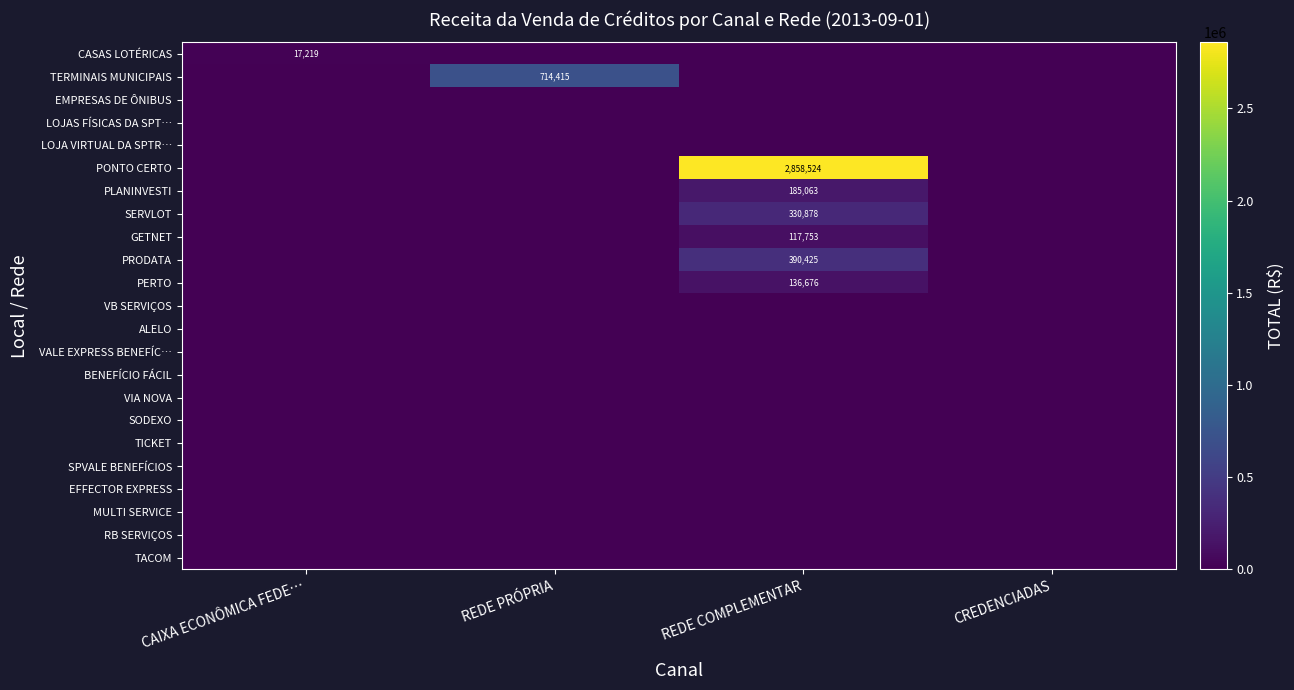

At which category is the sum across all series the highest?

REDE COMPLEMENTAR